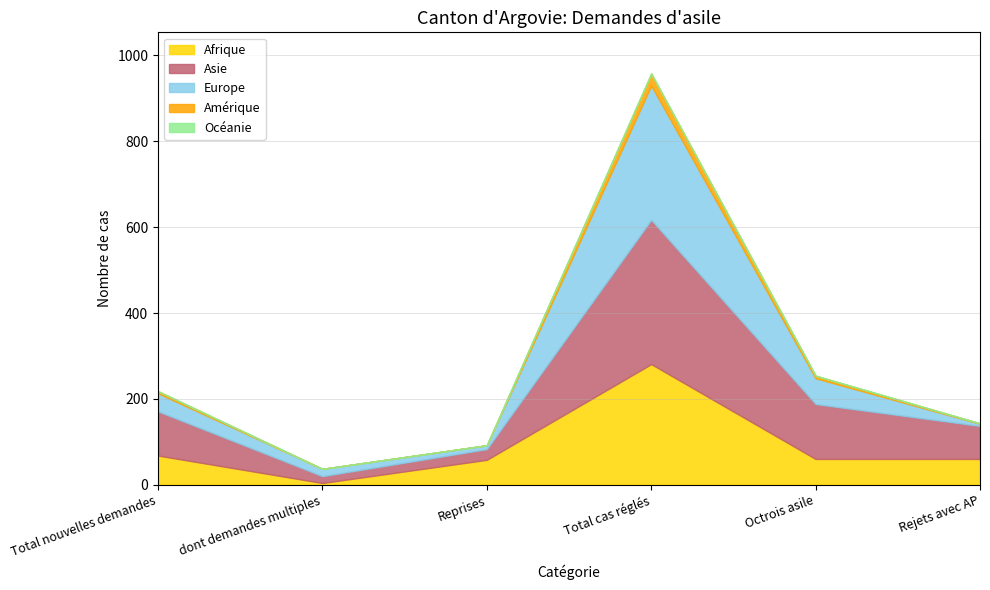

What is the lowest value of the Afrique series?

4